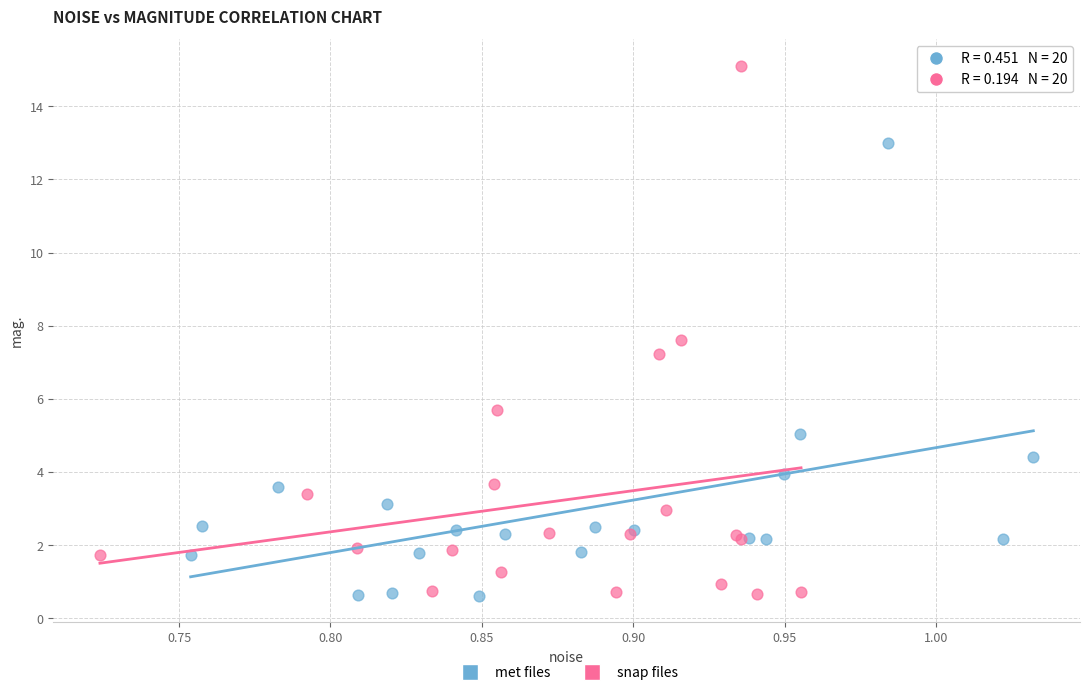

Which series has the widest spread of Y values?

snap files